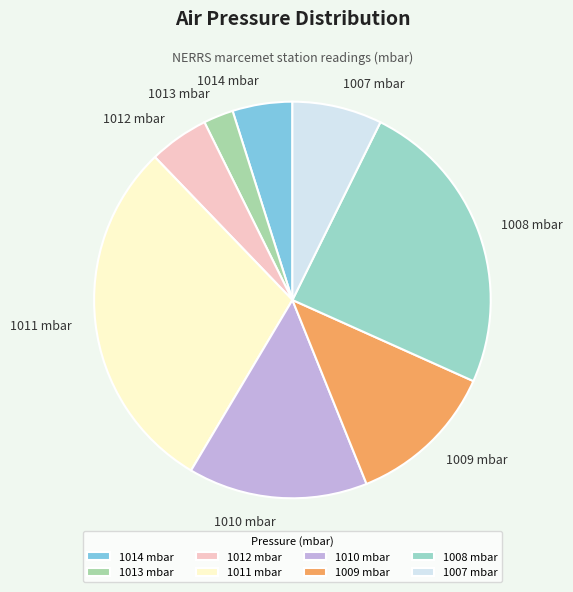

Combined, do 1010 mbar and 1012 mbar account for over 50%?

No